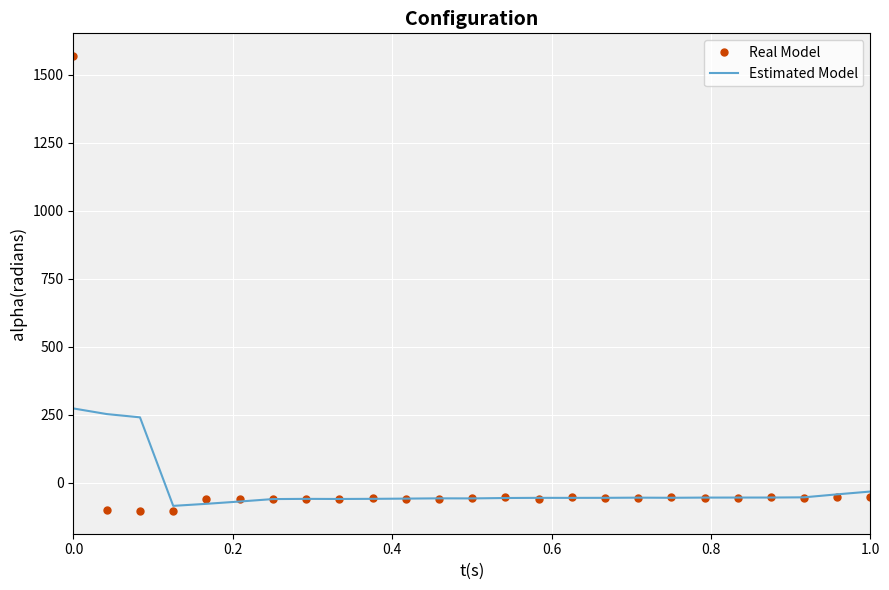

How many values in the Estimated Model series are below -54?

15